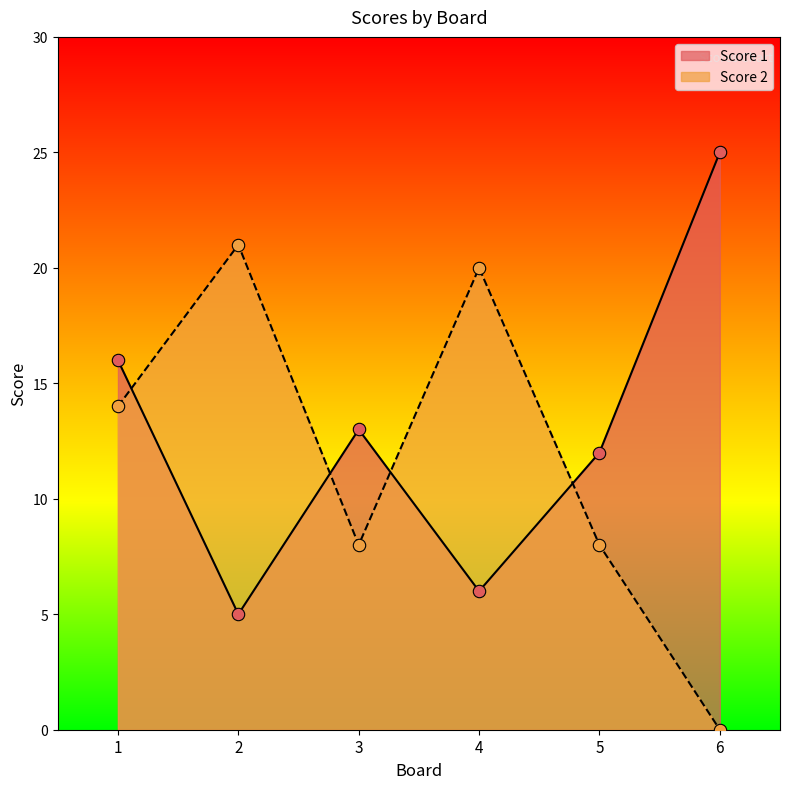

At which category is the sum across all series the highest?

1